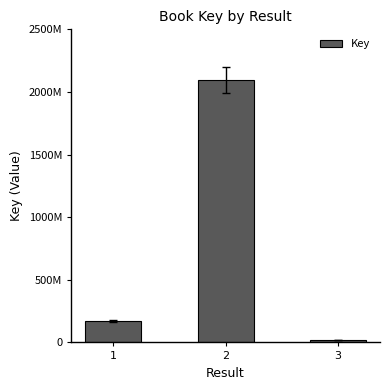

Are the bars grouped side by side (vs. stacked)?

No